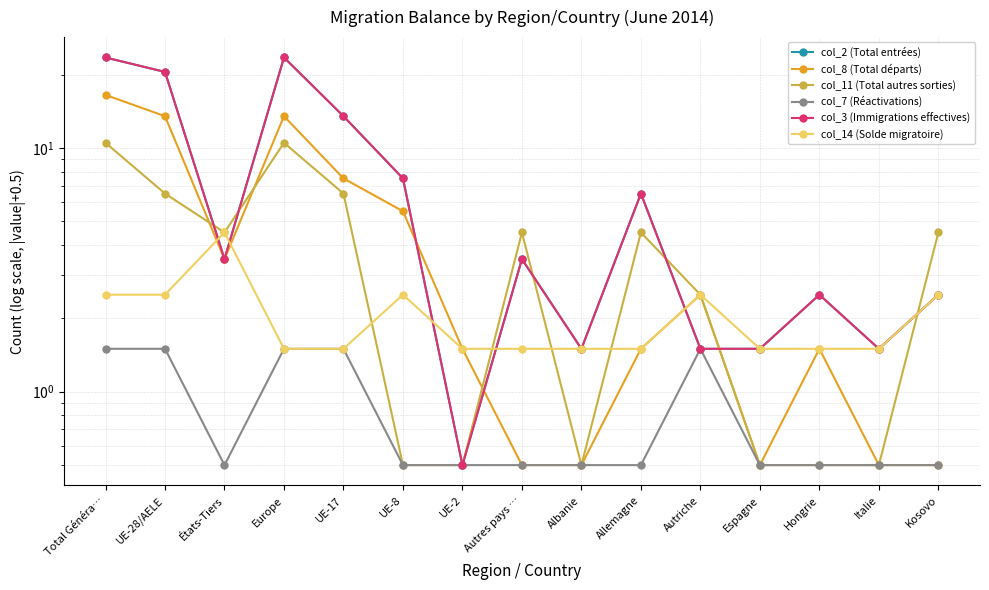

What is the label of the 11th point from the left?

Autriche